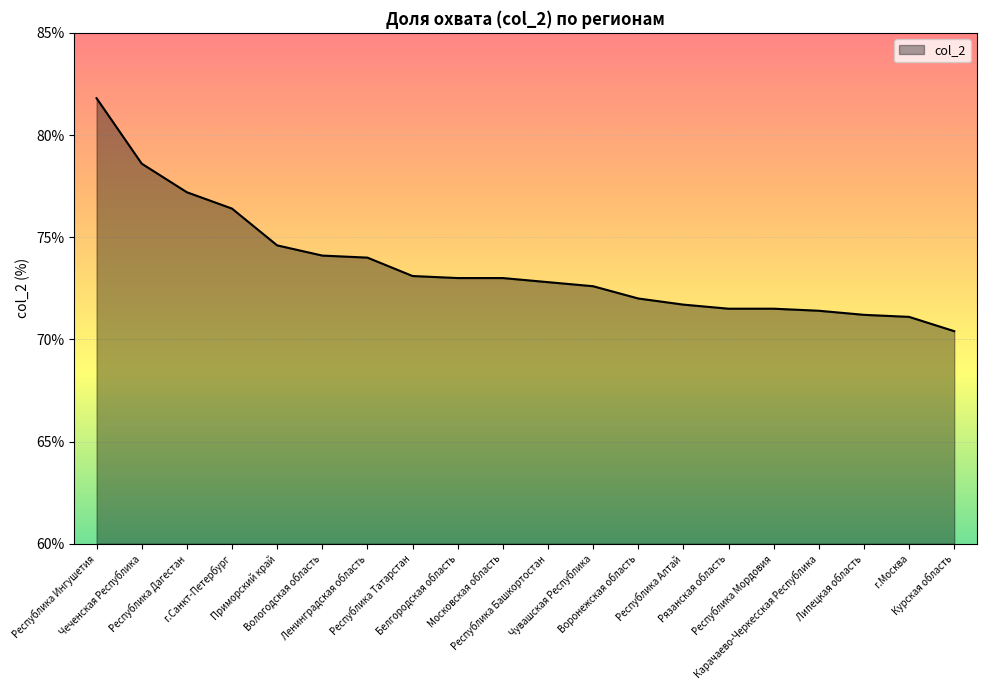

What value does the data have at Приморский край?

74.6